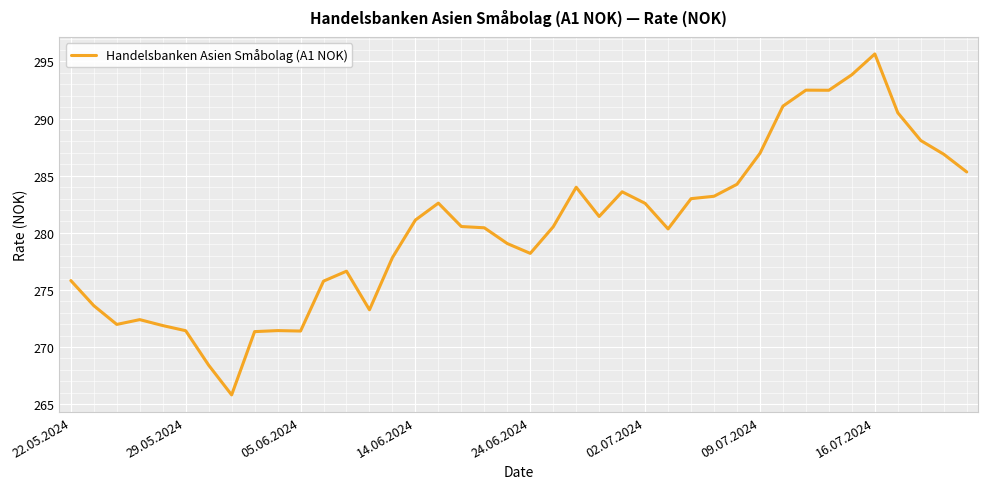

How many values exceed 280?

23